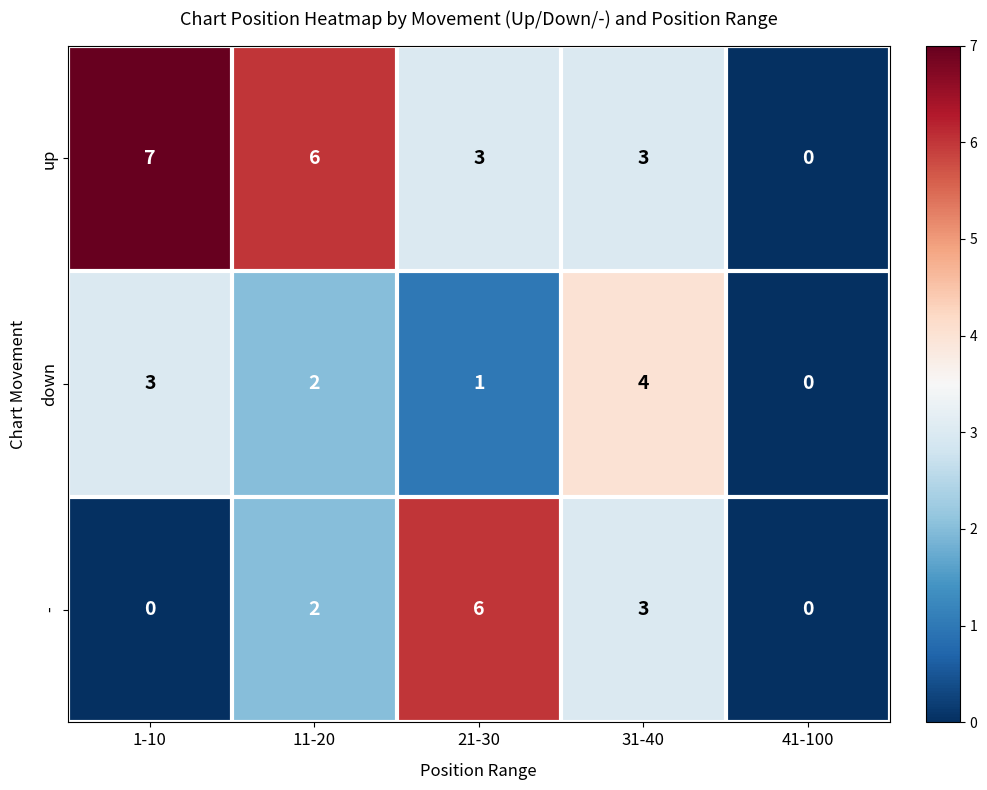

At which label does up first exceed 3?

1-10